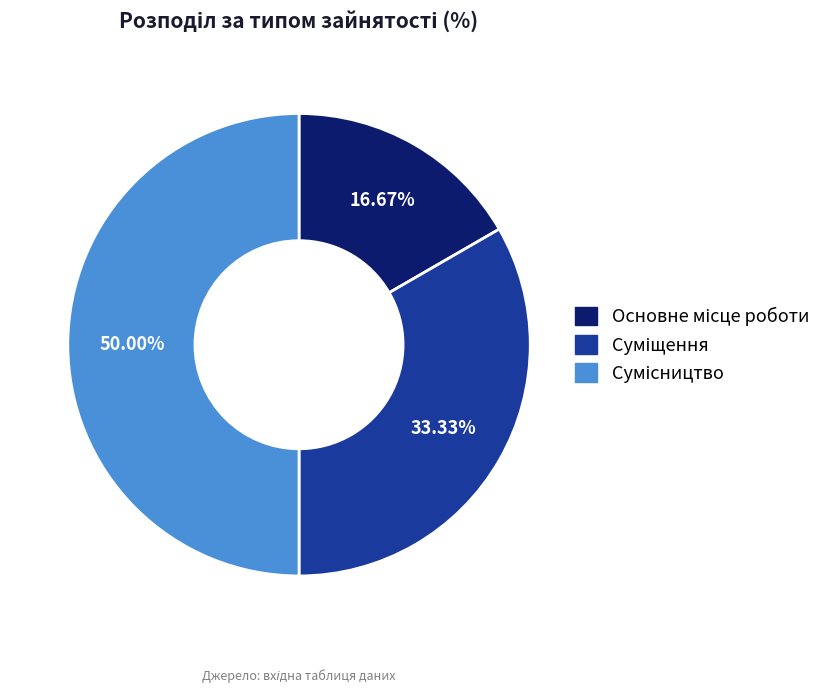

How many segments does this pie chart have?

3